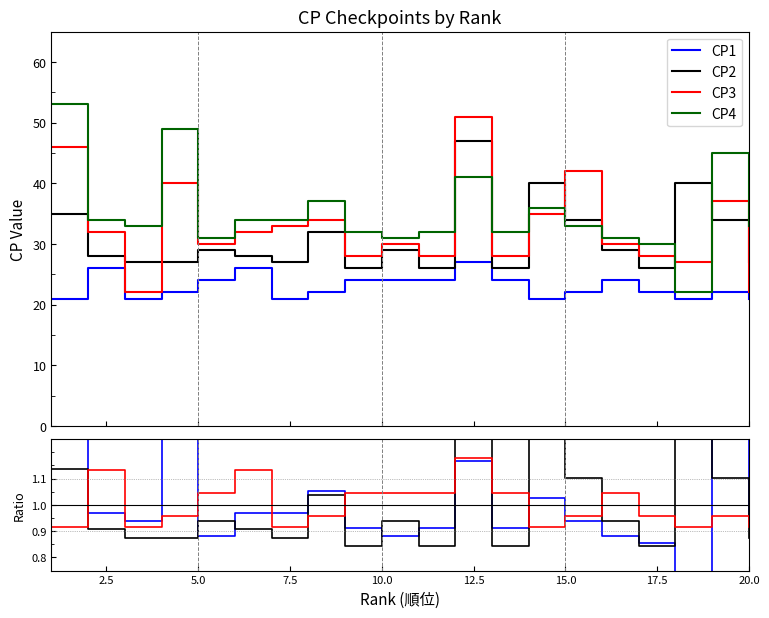

After their last crossing, which series has the higher values: CP4 or CP3?

CP4